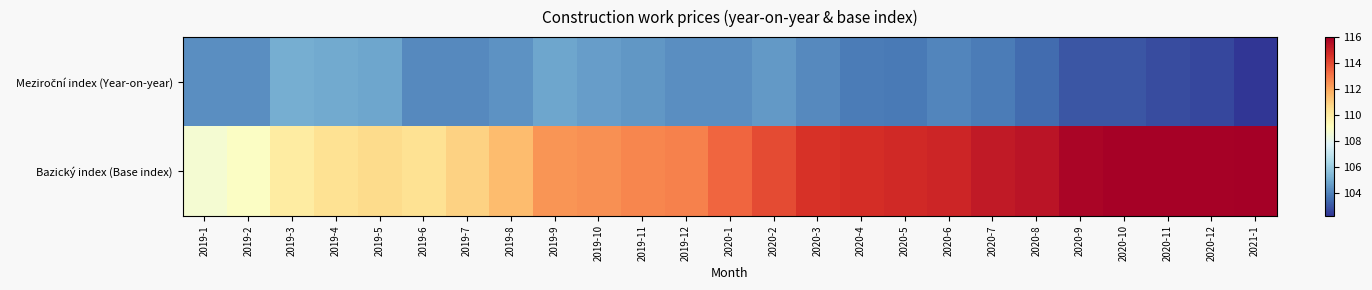

Which series has the widest spread of values?

Bazický index (Base index)